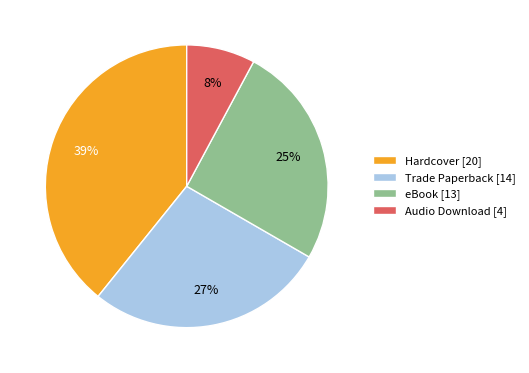

To the nearest percent, what portion does Audio Download represent?

8%